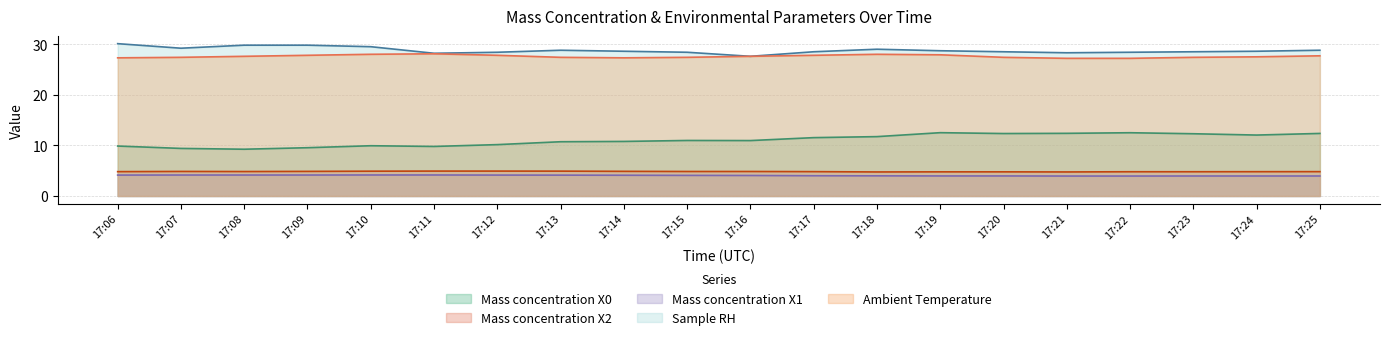

True or false: Mass concentration X1 (μg/m³) and Mass concentration X0 (μg/m³) cross at least once.

False